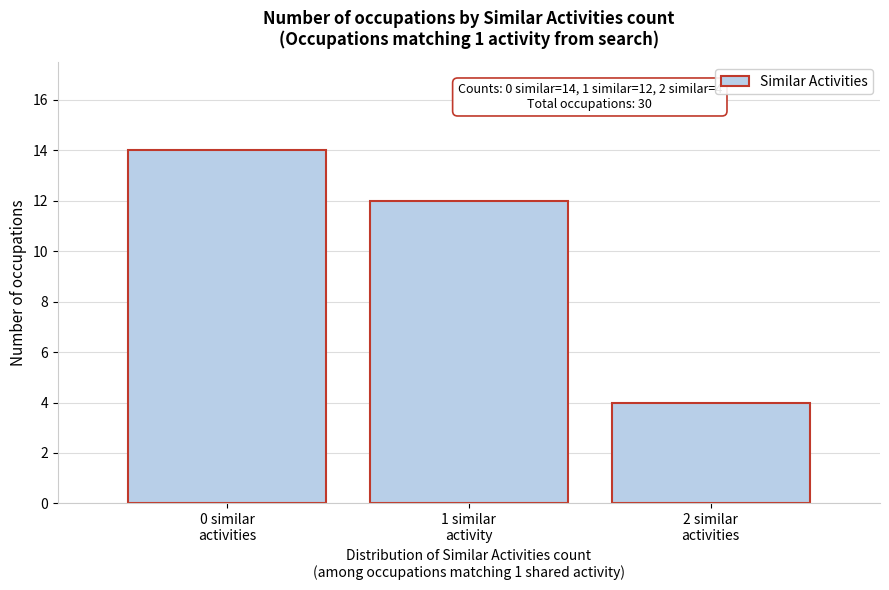

Reading left to right, transcribe all the data shown in this chart.

14	12	4